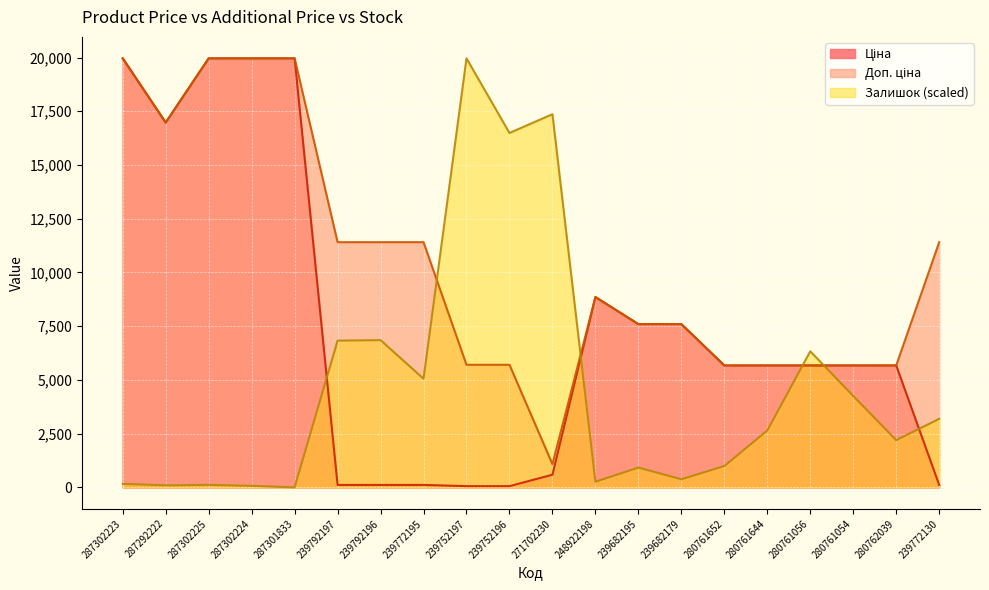

True or false: Ціна and Доп. ціна intersect in this chart.

False